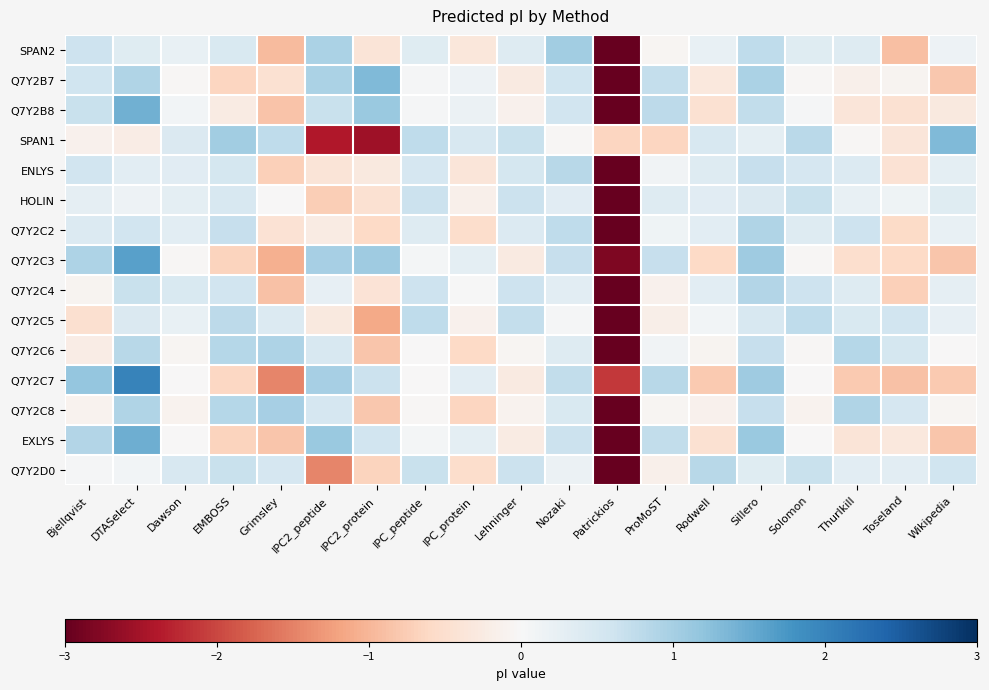

Rank the series at Dawson from highest to lowest value.

Q7Y2D0, Q7Y2C4, SPAN1, ENLYS, Q7Y2C2, HOLIN, SPAN2, Q7Y2C5, Q7Y2B8, EXLYS, Q7Y2C7, Q7Y2B7, Q7Y2C3, Q7Y2C6, Q7Y2C8